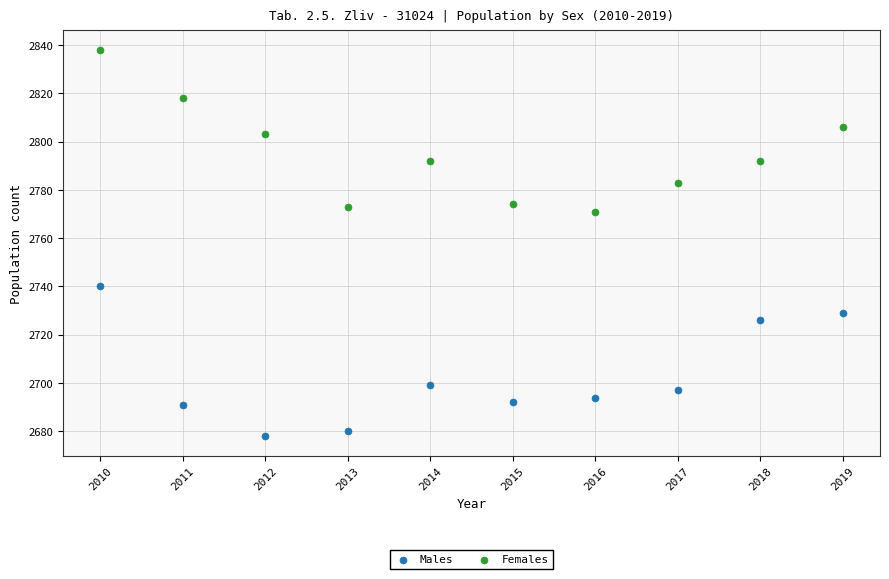

Which series reaches the maximum Y coordinate?

Females